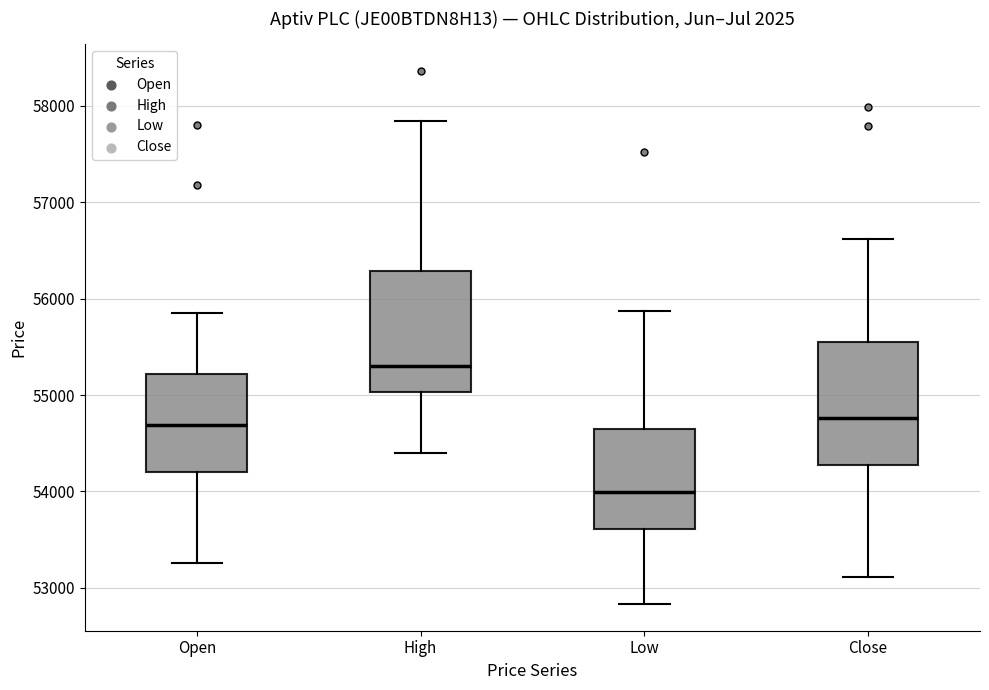

Which box has the highest median line?

High